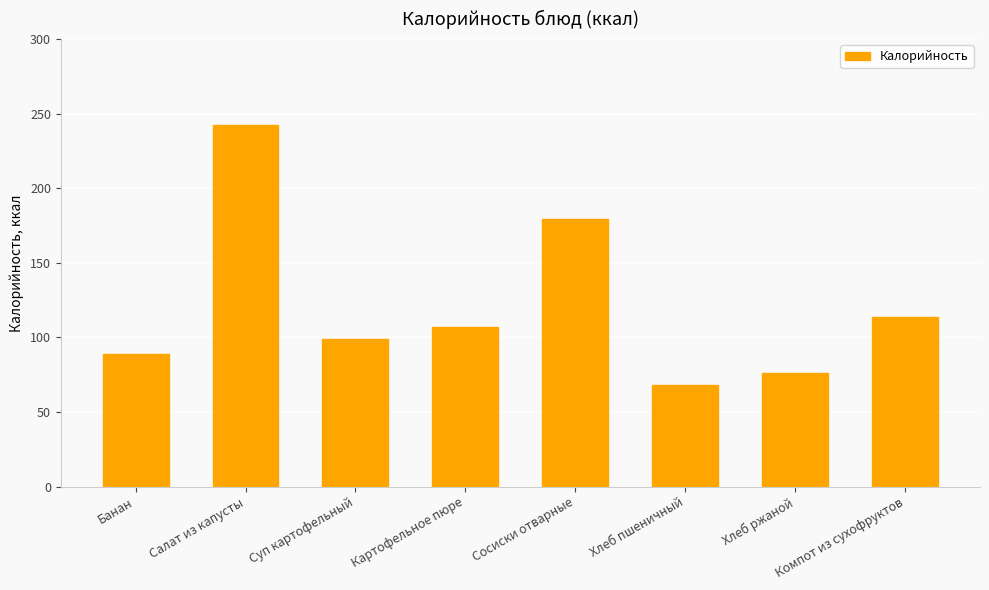

Which category has the lowest value across all series?

Хлеб пшеничный